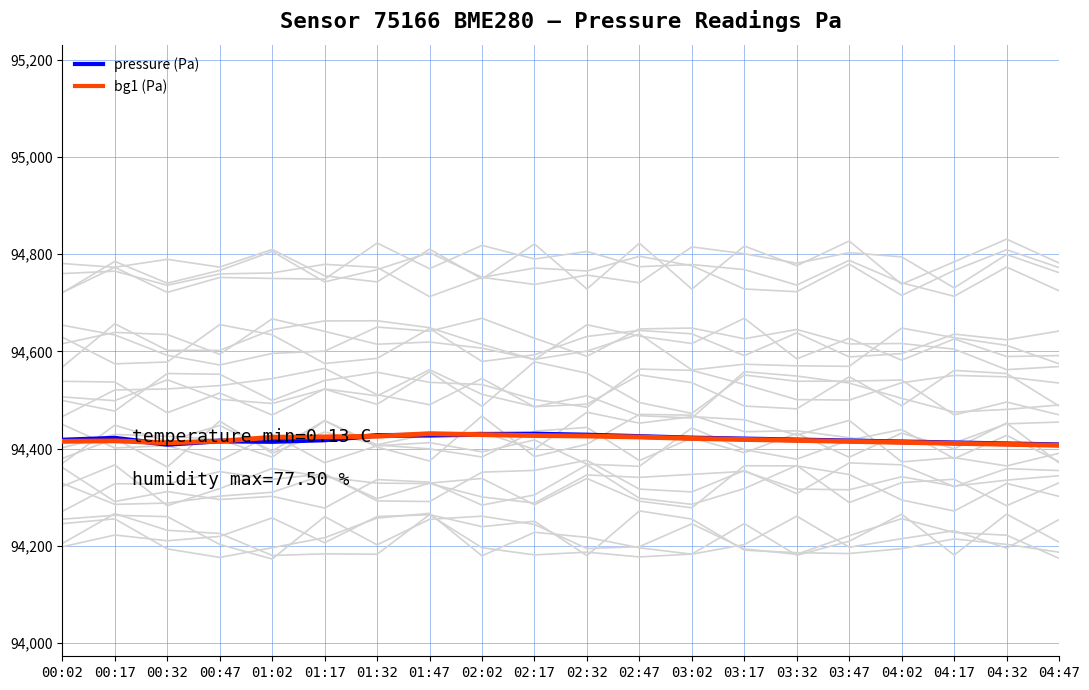

How many lines are shown in the chart?

2